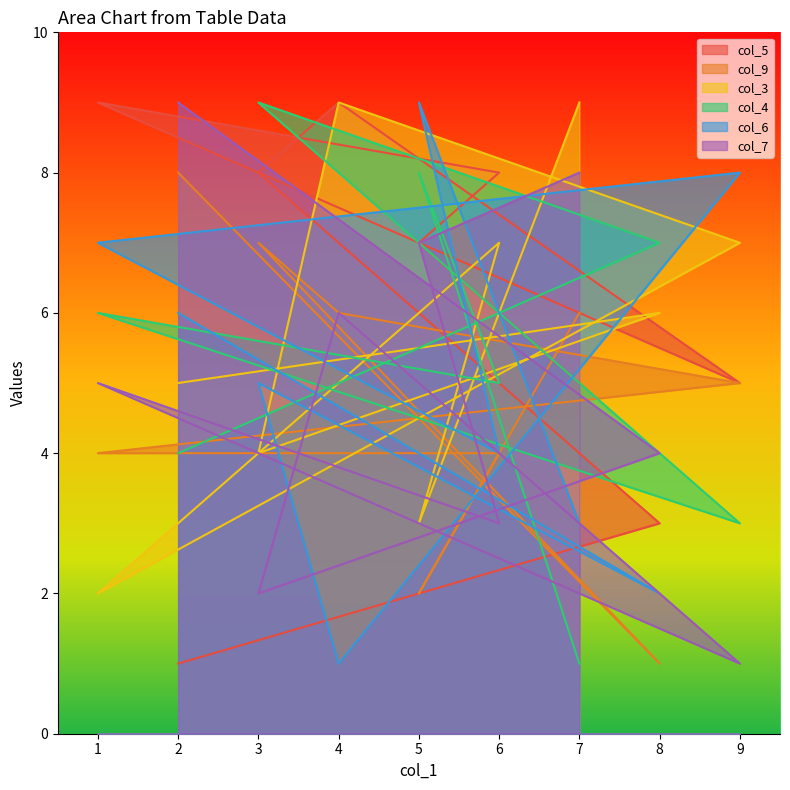

Does the chart have visible grid lines?

No